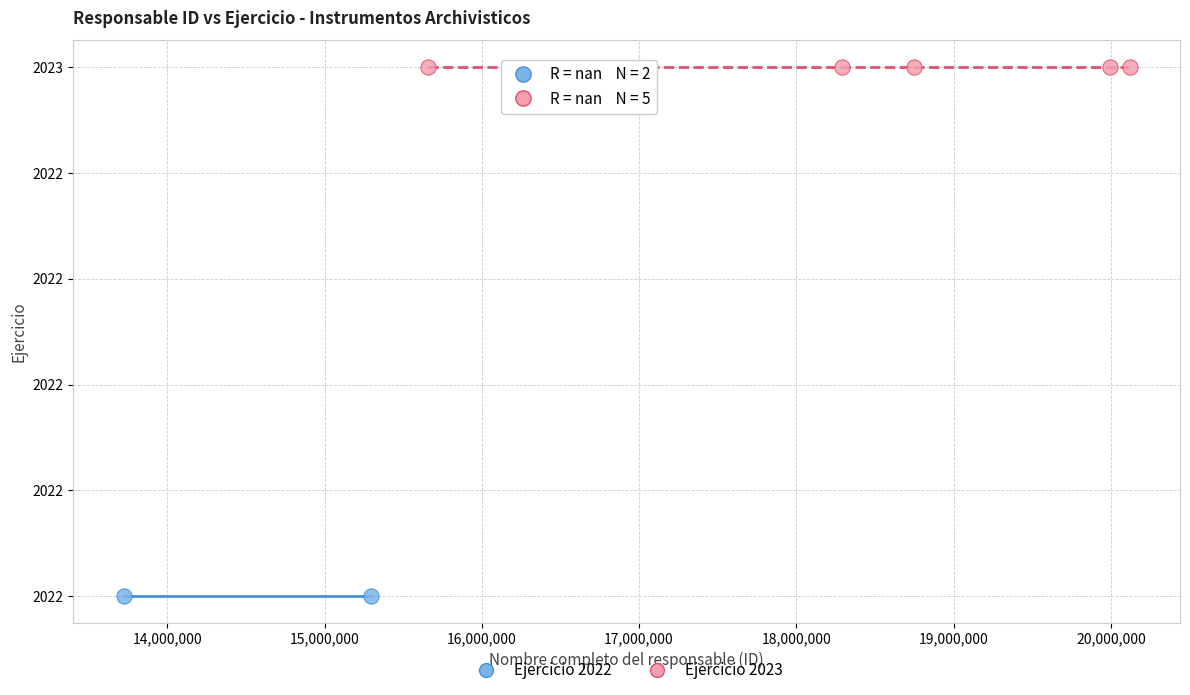

What are all the series names shown in the legend?

Ejercicio 2022, Ejercicio 2023